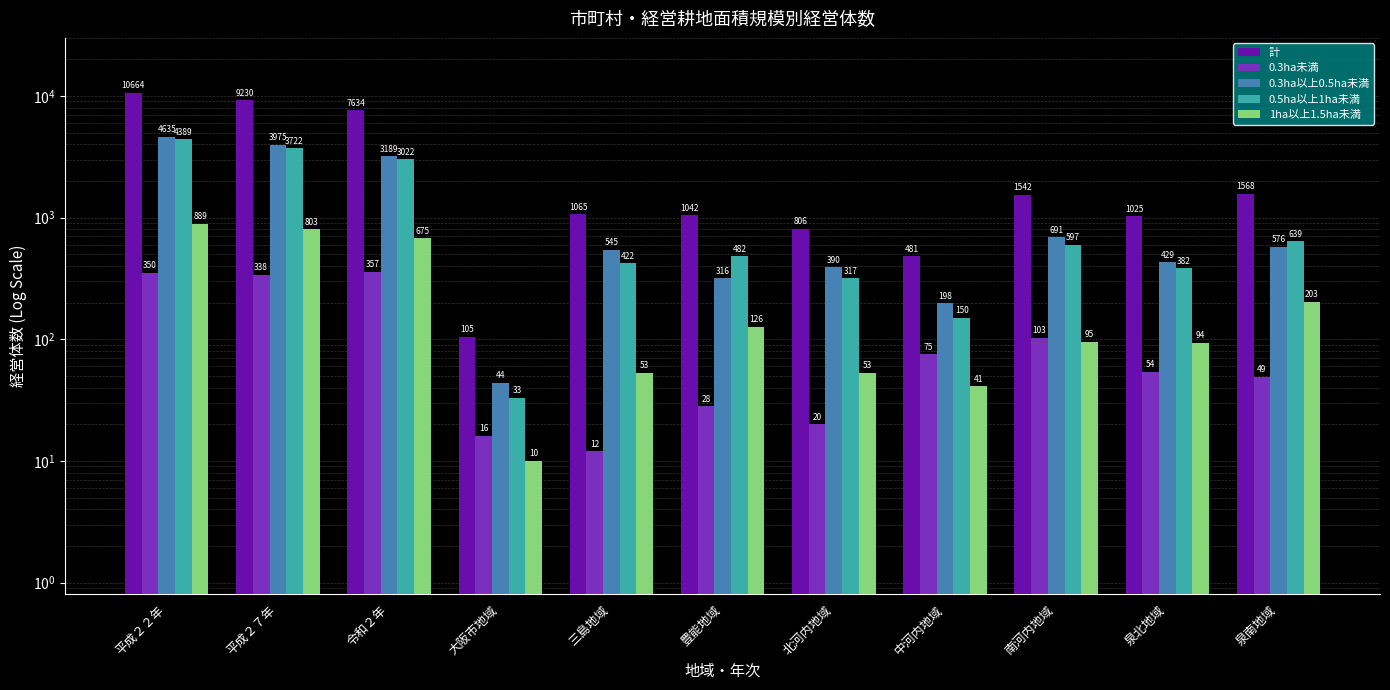

Rank the series by their maximum value, from highest to lowest.

計, 0.3ha以上0.5ha未満, 0.5ha以上1ha未満, 1ha以上1.5ha未満, 0.3ha未満